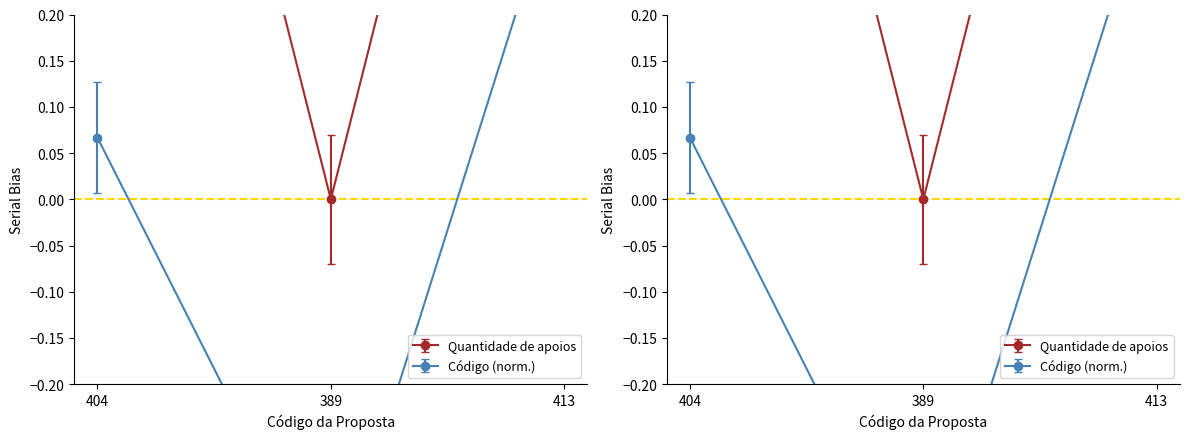

How many values in Código are below zero?

1